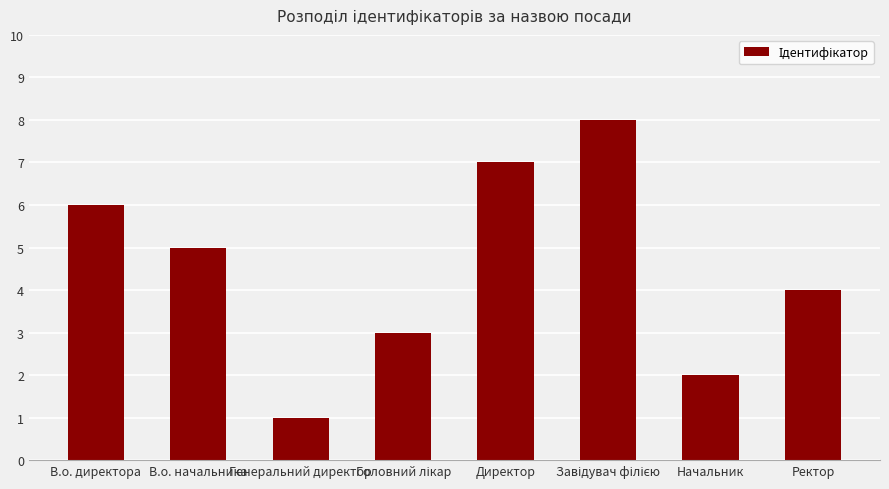

What is the smallest value displayed?

1